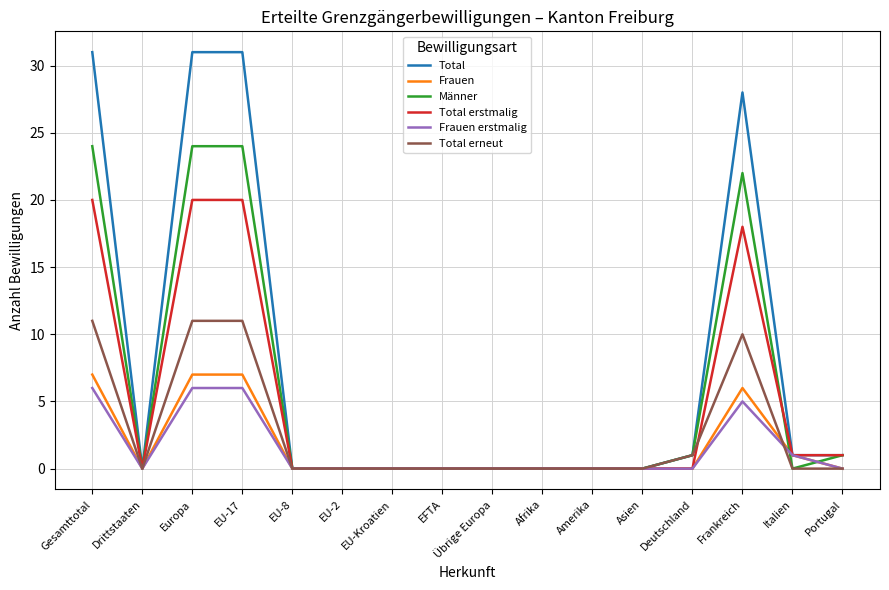

The value of Total at Frankreich is 10. True or false?

False